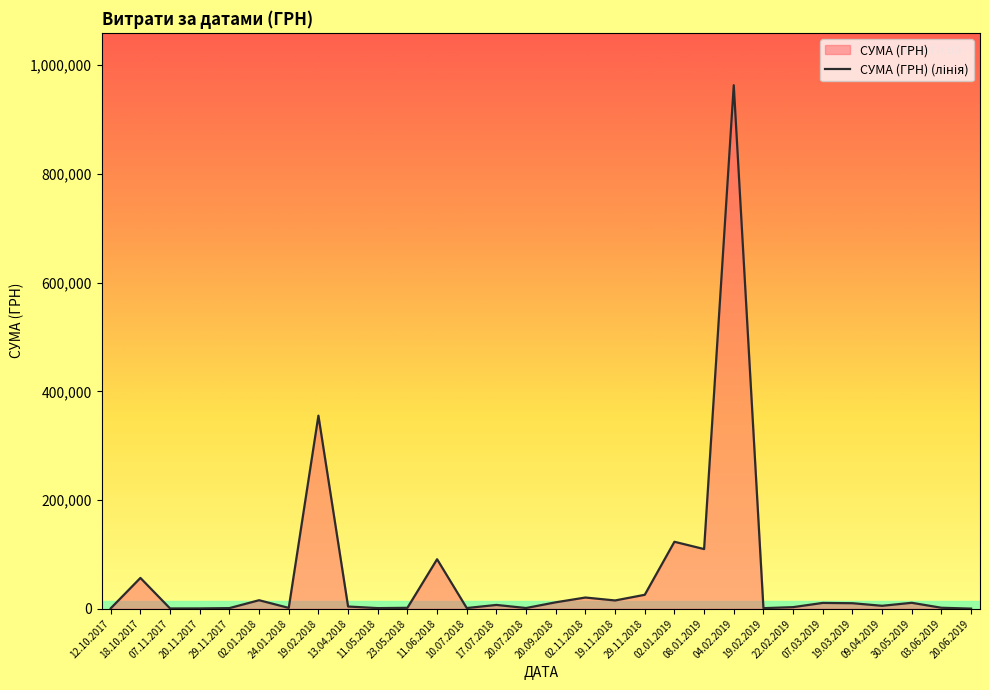

Is it true that the value at 20.06.2019 is 423.5?

False